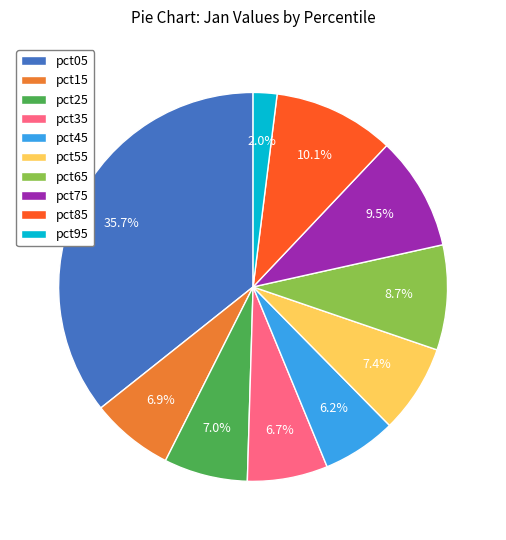

To the nearest percent, what is the combined percentage of pct75 and pct35?

16%